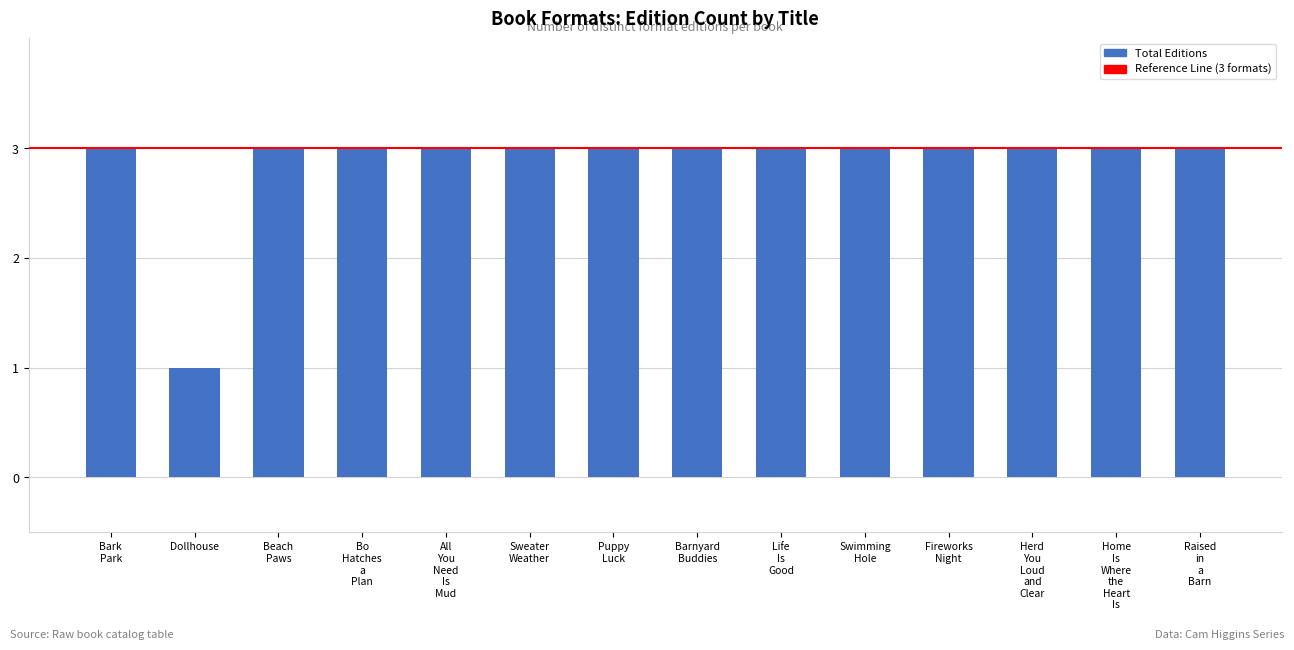

What is the difference between the maximum and minimum values?

2